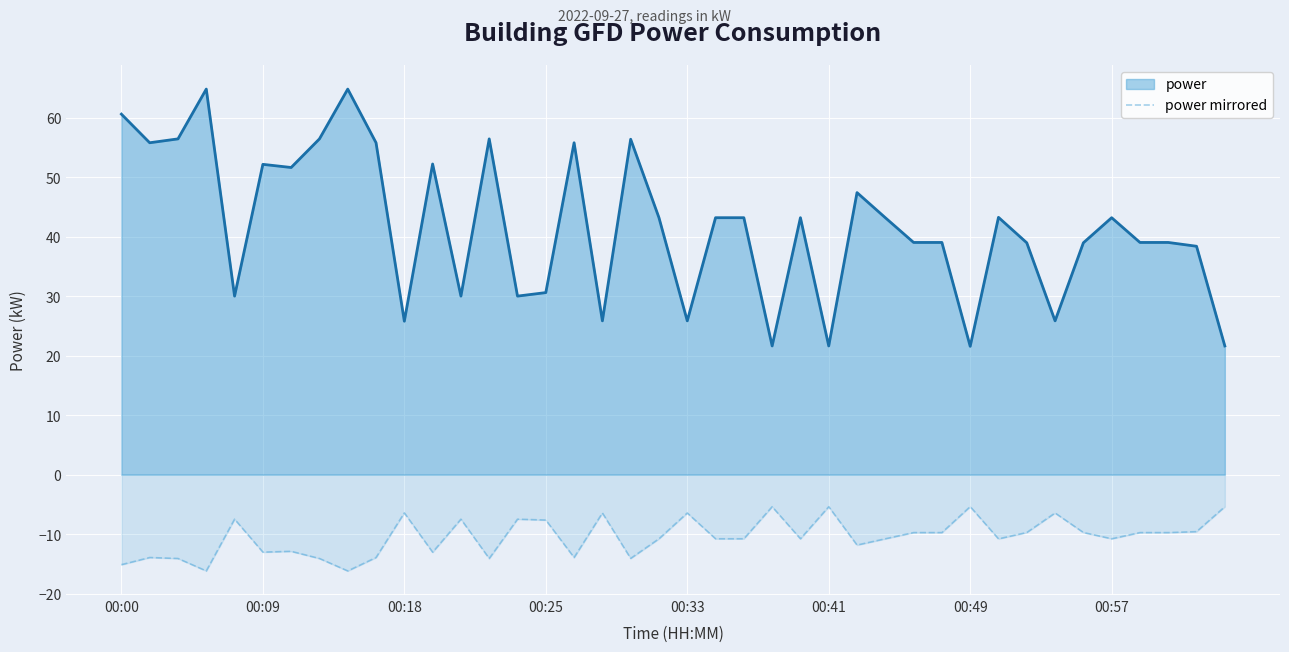

What is the difference between the maximum and minimum values in the power series?

43.2